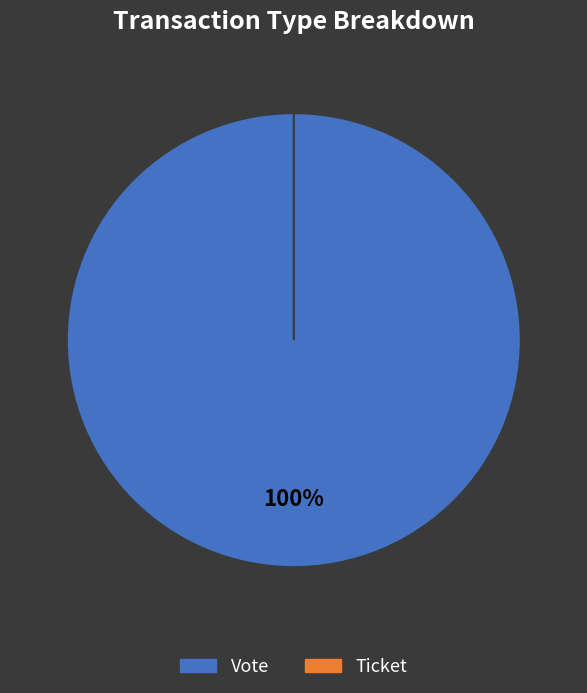

What is the change in value from Vote to Ticket?

-1